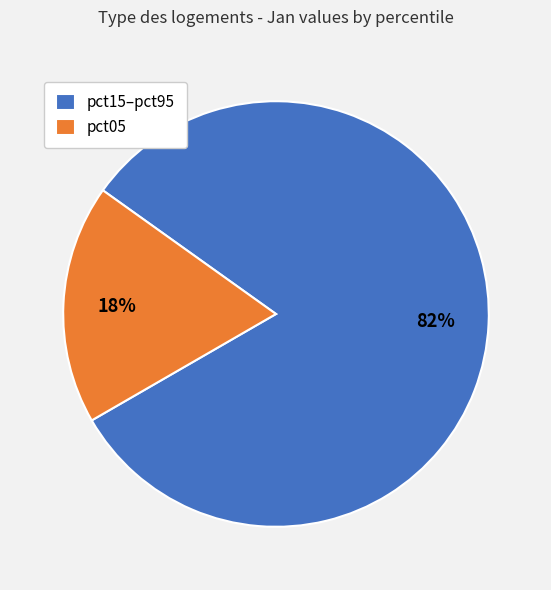

Do pct05 and pct15–pct95 together represent more than half of the pie?

Yes